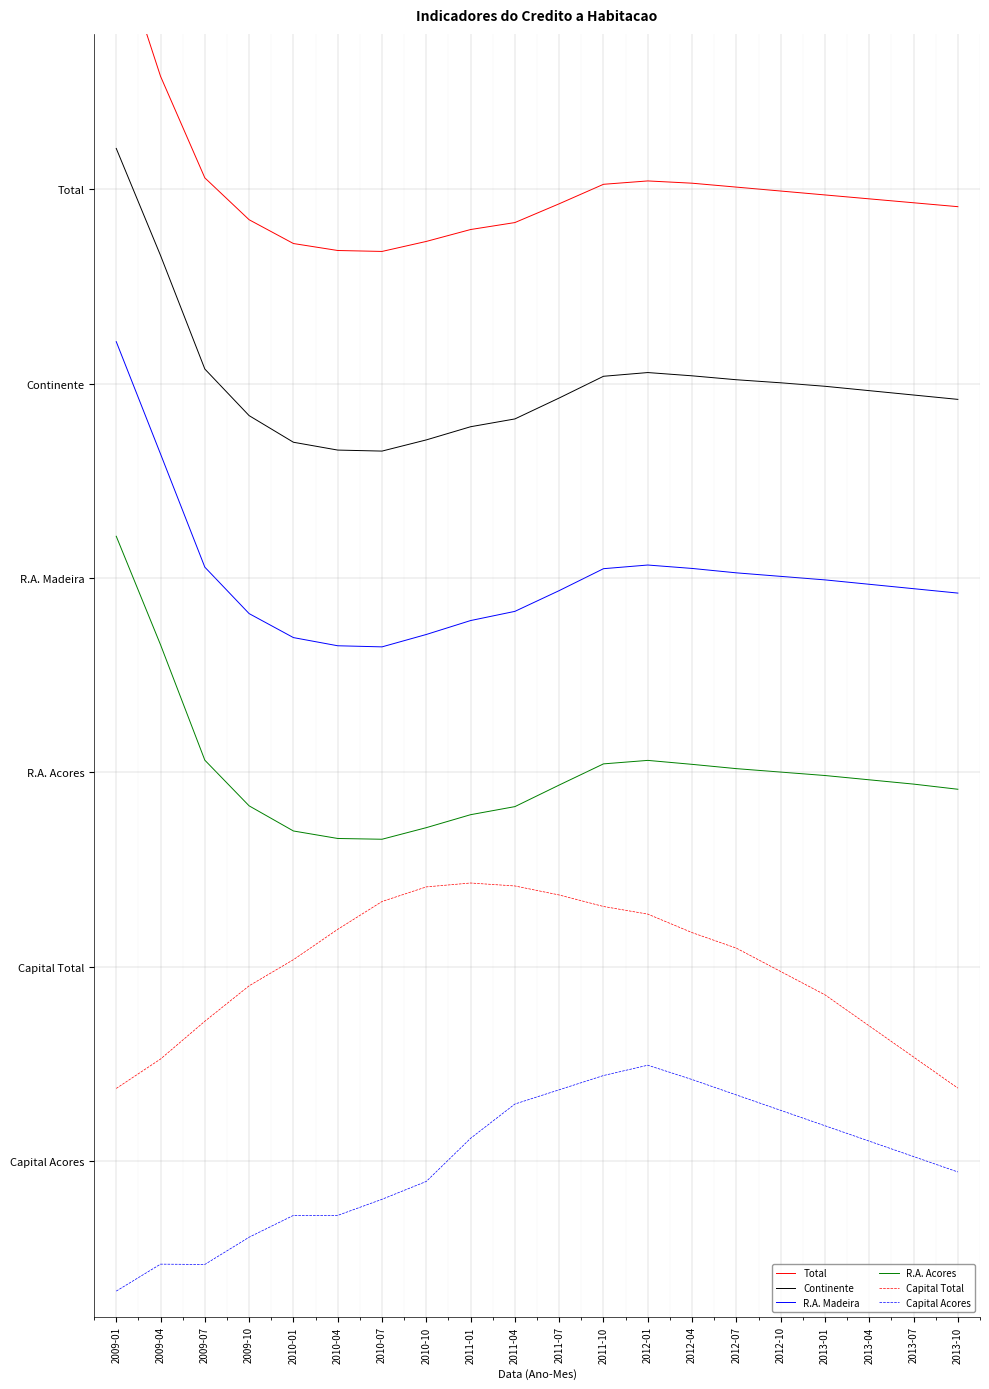

What is the value of the Continente point at the 10th from the left?

3.8